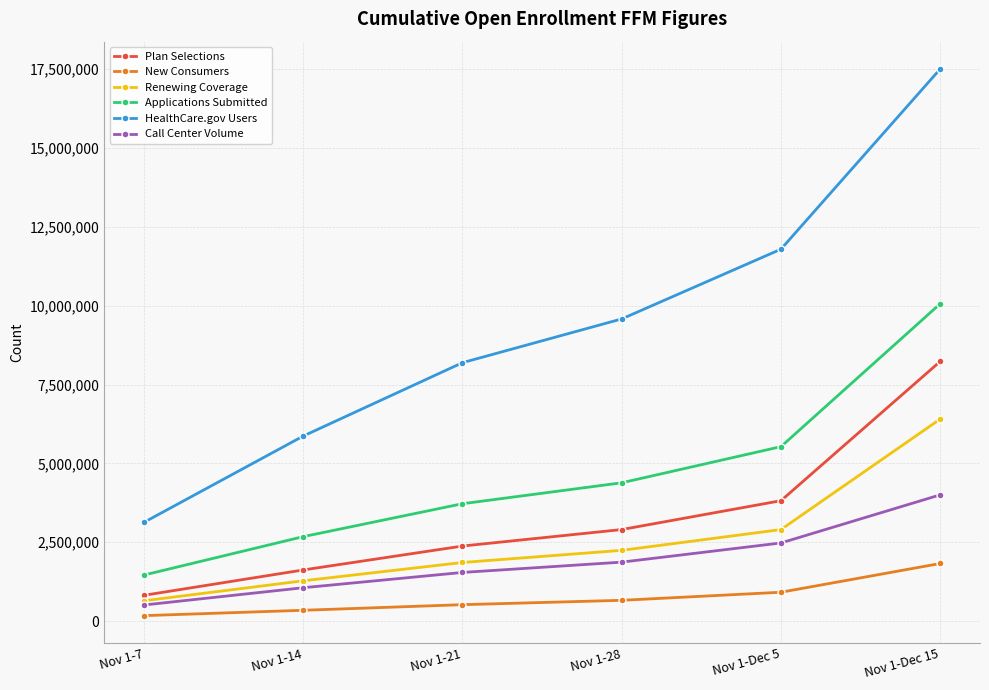

At Nov 1-Dec 15, list the series in order from smallest to largest.

New Consumers, Call Center Volume, Renewing Coverage, Plan Selections, Applications Submitted, HealthCare.gov Users